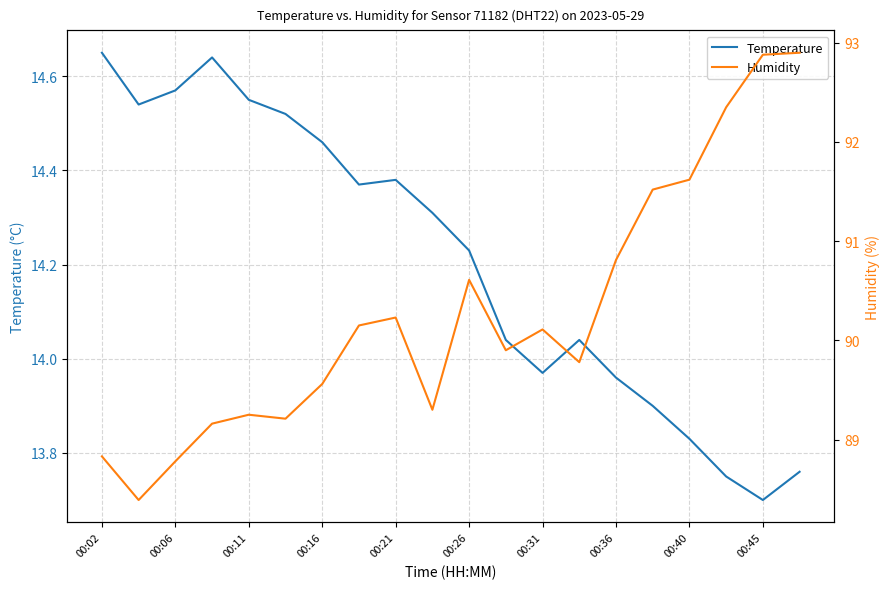

What is the difference between the second highest and minimum values in the Temperature series?

0.9